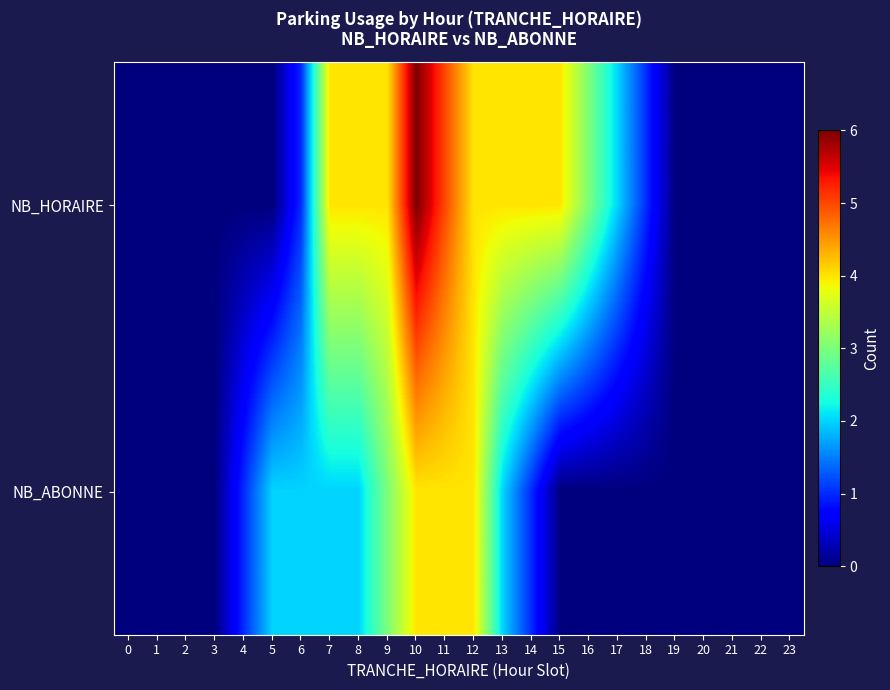

At how many categories does at least one series exceed 0?

15